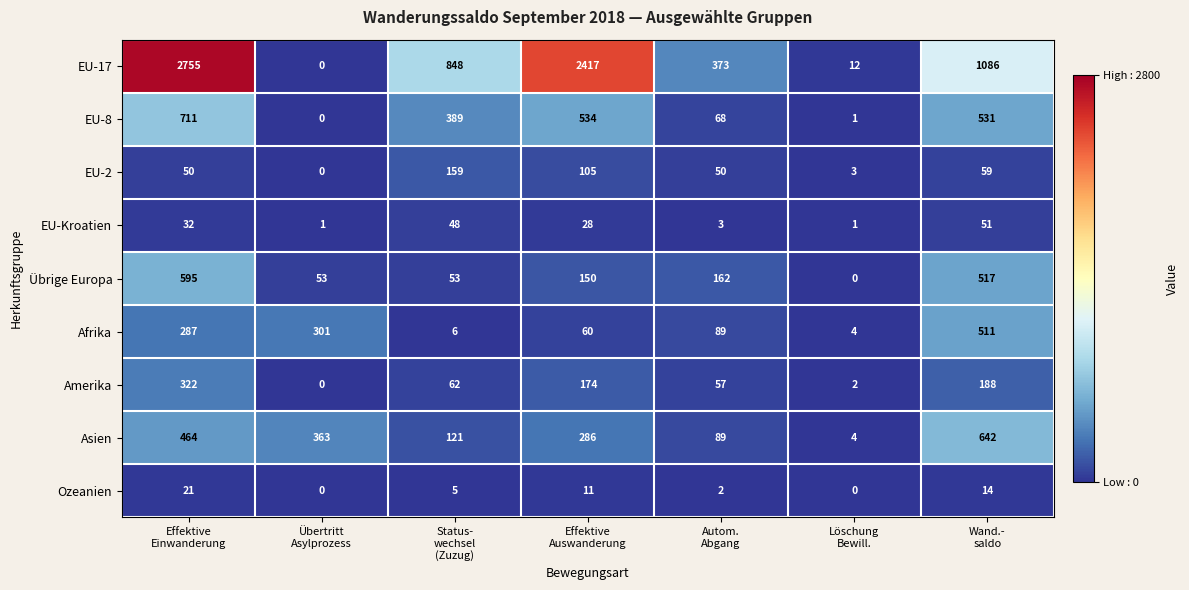

What is the maximum value for Asien?

642